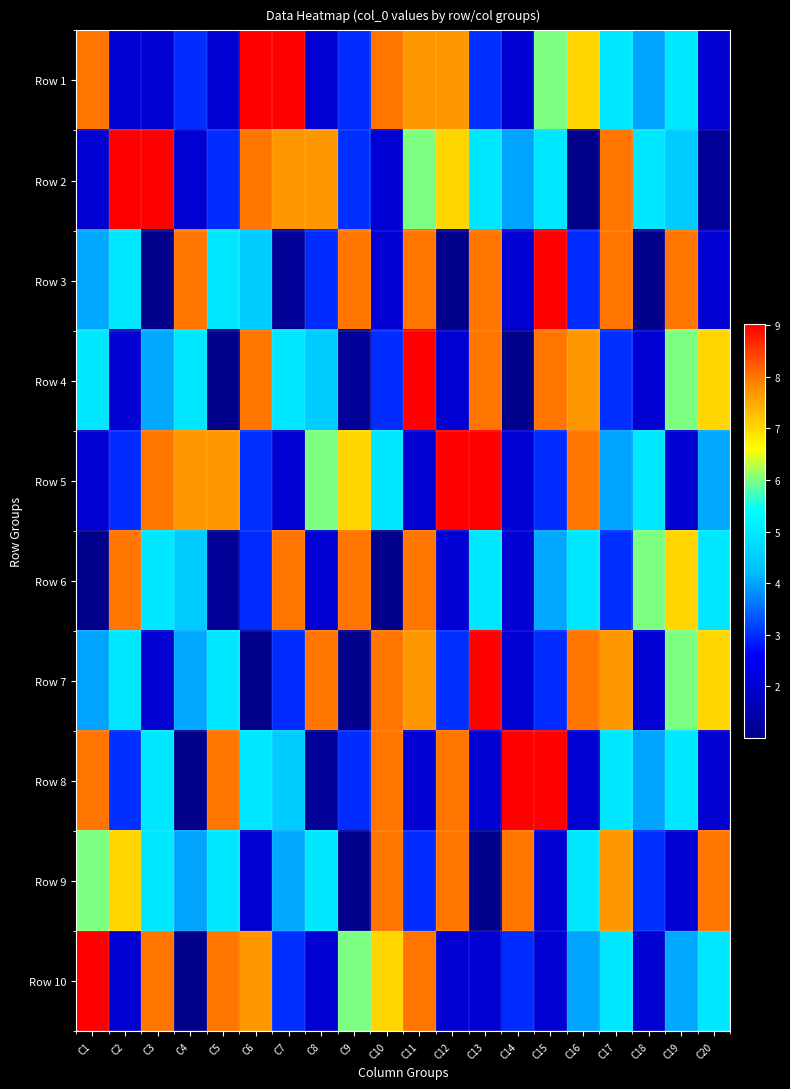

Between C2 and C10, which is larger?

C10